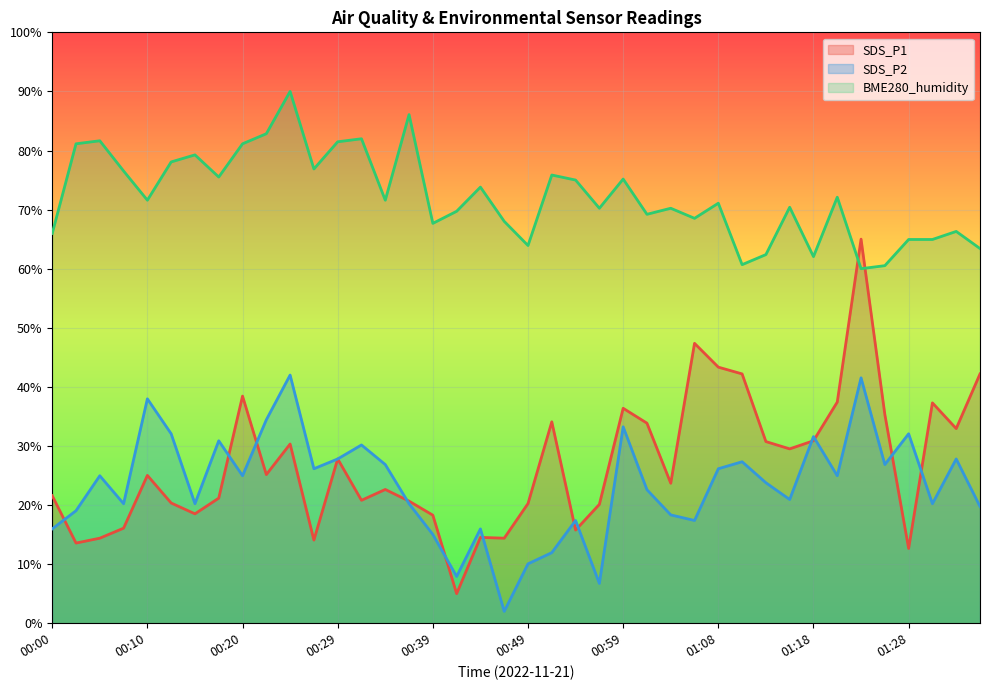

Rank the categories by SDS_P2 value from lowest to highest.

00:46, 00:56, 00:42, 00:49, 00:51, 00:39, 00:00, 00:44, 00:54, 01:06, 01:03, 00:03, 01:35, 00:08, 00:15, 00:37, 01:31, 01:16, 01:01, 01:13, 00:05, 00:20, 01:21, 00:27, 01:08, 00:34, 01:26, 01:11, 00:29, 01:33, 00:32, 00:17, 01:18, 00:12, 01:28, 00:59, 00:22, 00:10, 01:23, 00:25